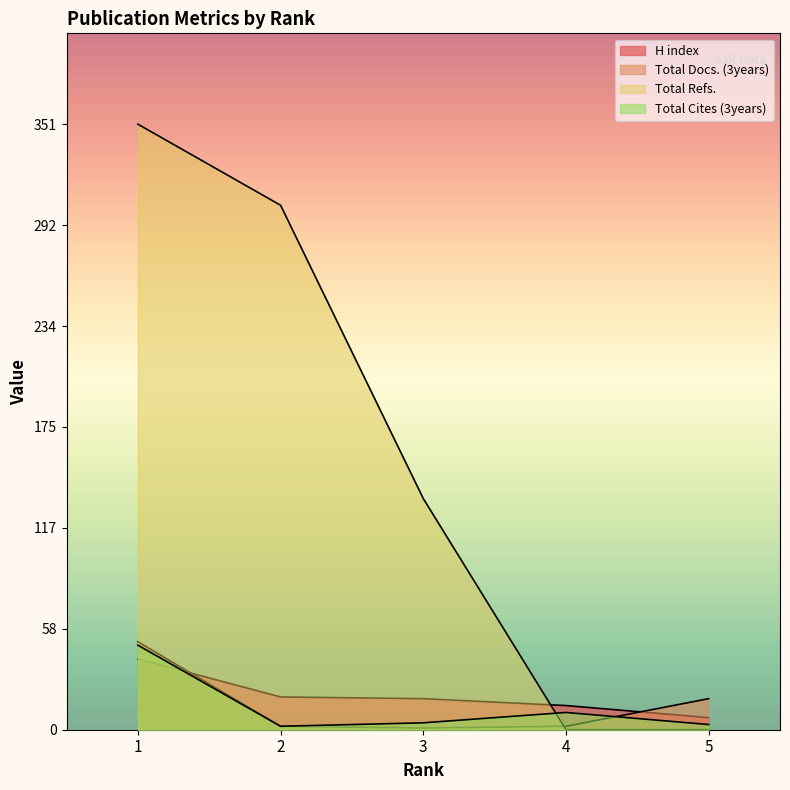

Reading left to right, what are all the values shown in this chart?

H index: 1=41	2=19	3=18	4=14	5=7
Total Docs. (3years): 1=51	2=2	3=1	4=2	5=18
Total Refs.: 1=351	2=304	3=134	4=0	5=0
Total Cites (3years): 1=49	2=2	3=4	4=10	5=3